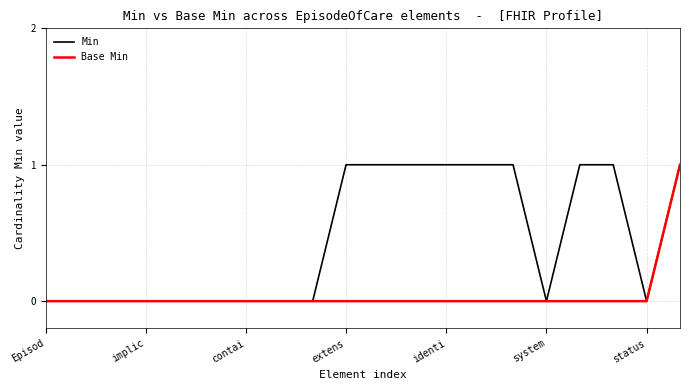

Which series has the largest total across all categories?

Min